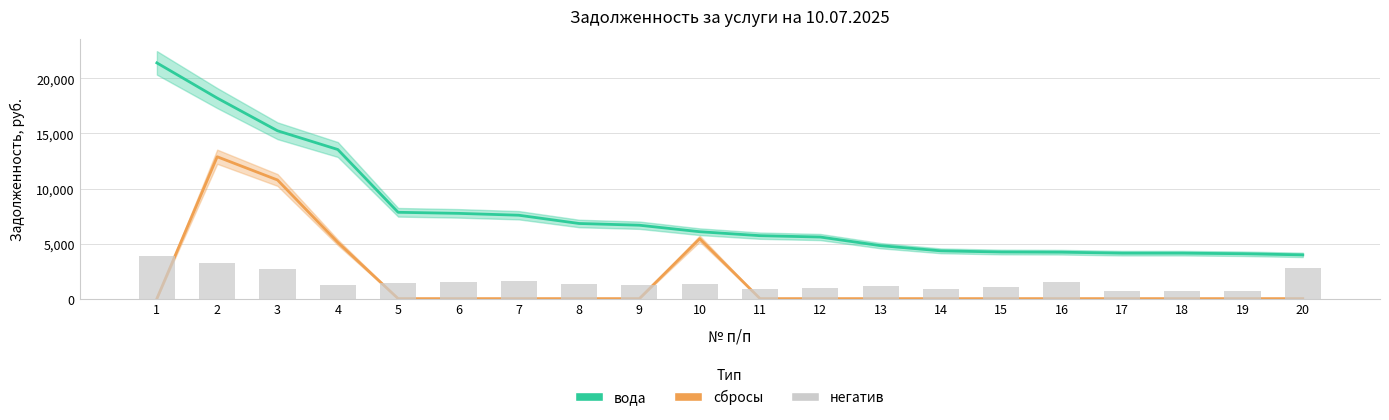

Rank the categories by сбросы value from lowest to highest.

1, 5, 6, 7, 8, 9, 11, 12, 13, 14, 15, 16, 17, 18, 19, 20, 4, 10, 3, 2